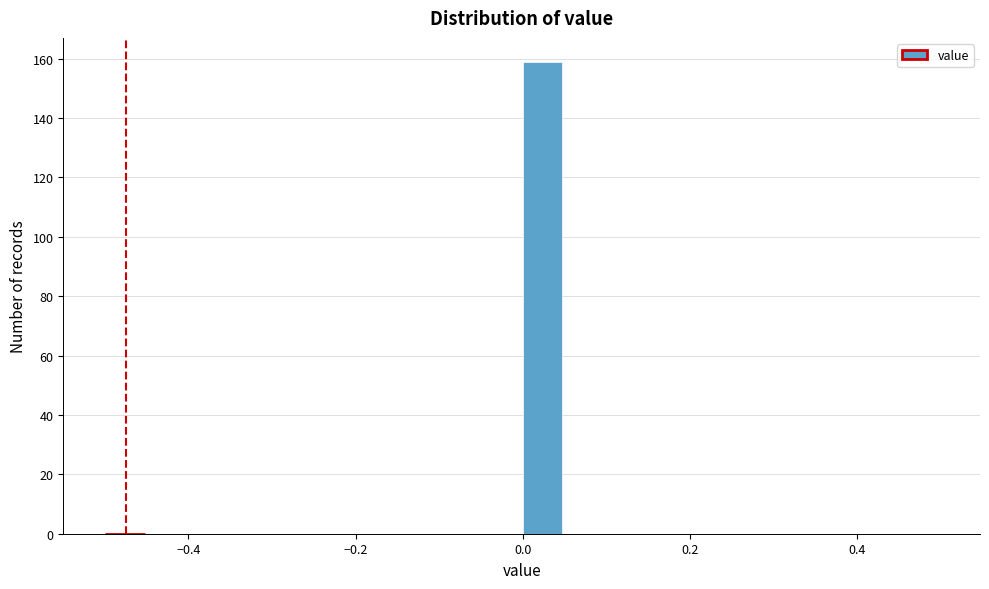

Around what value on the x-axis is the tallest bar? Give the approximate position of its centre, as read against the axis.

0.02